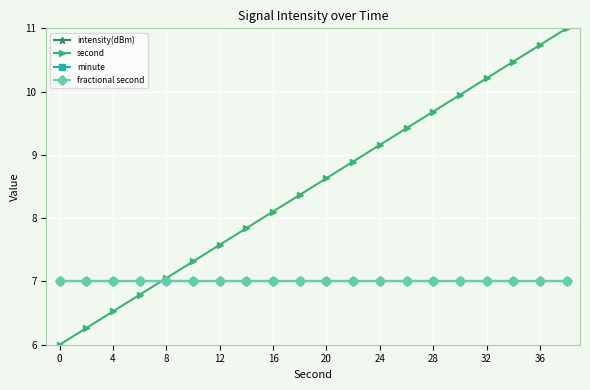

Is this an area chart (filled region under the line)?

No